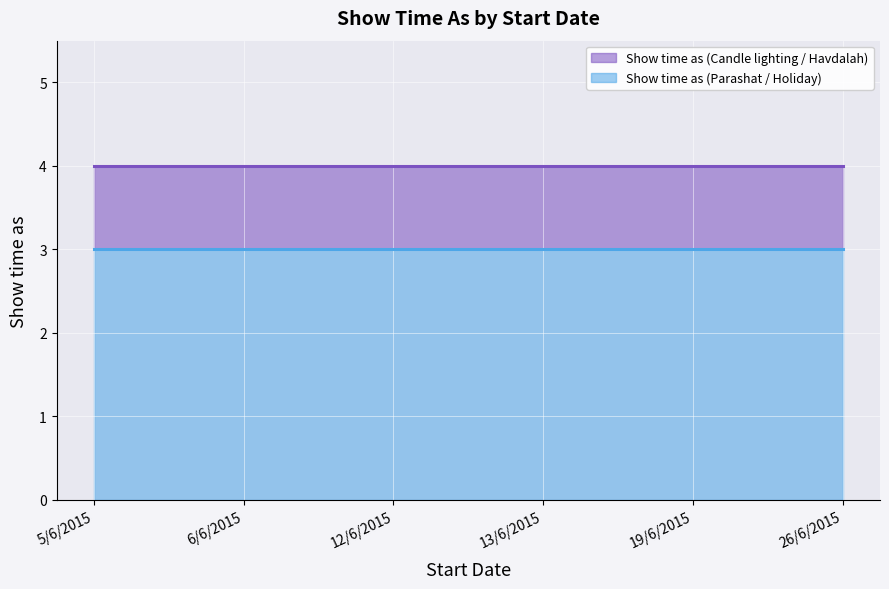

Reading left to right, extract all data points from this chart.

Show time as (Candle lighting / Havdalah): 5/6/2015=4	6/6/2015=4	12/6/2015=4	13/6/2015=4	19/6/2015=4	26/6/2015=4
Show time as (Parashat / Holiday): 5/6/2015=3	6/6/2015=3	12/6/2015=3	13/6/2015=3	19/6/2015=3	26/6/2015=3